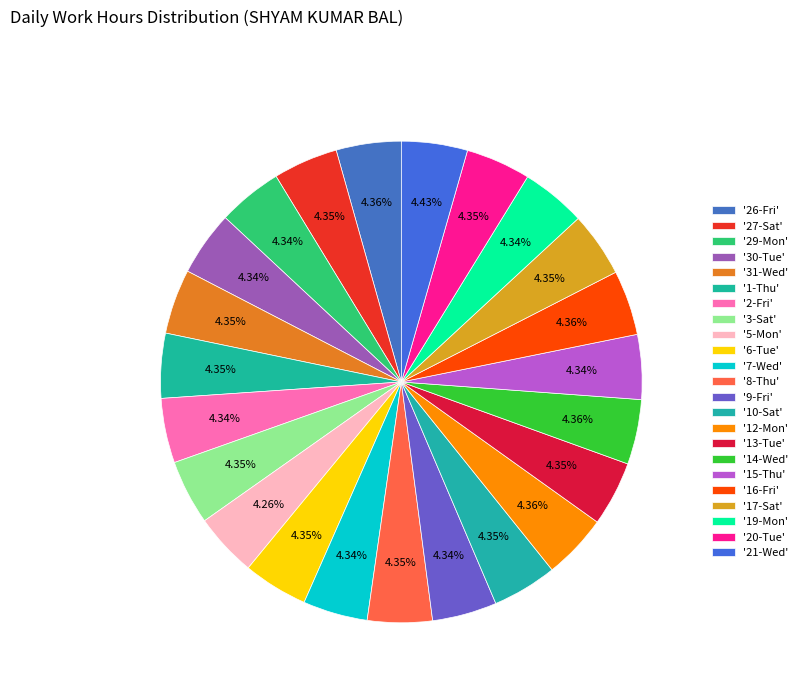

How many segments does this pie chart have?

23